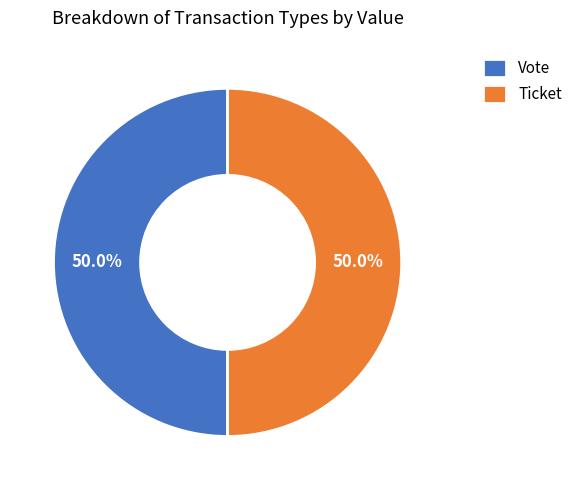

To the nearest percent, what is the difference between the largest and smallest slice percentages?

0%